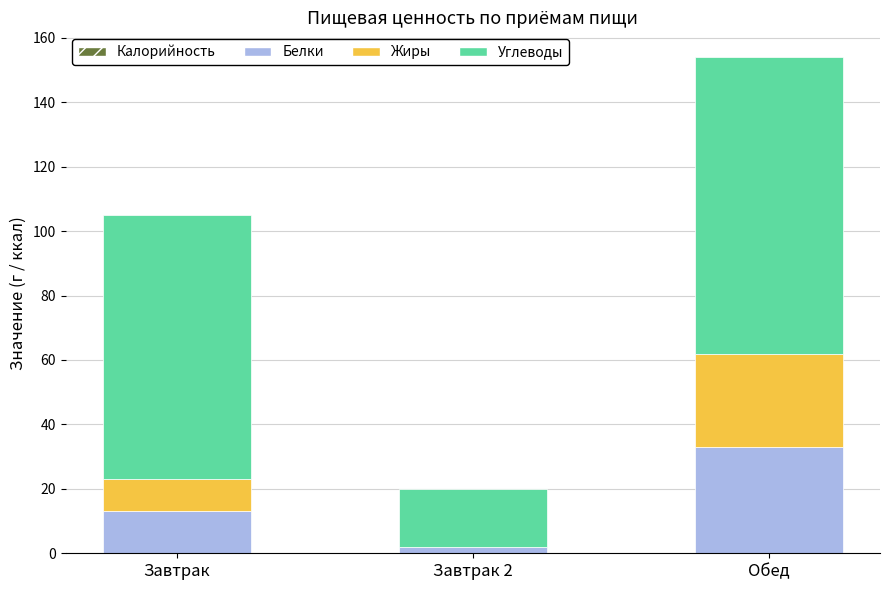

What is the sum of all Белки values?

48